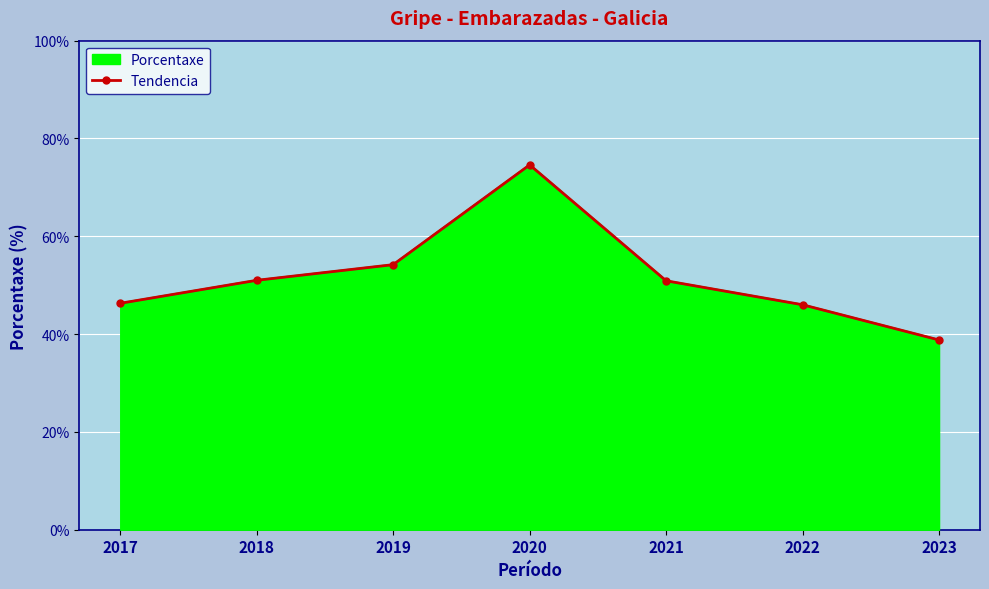

What is the sum of the values at 2022 and 2019?

100.2